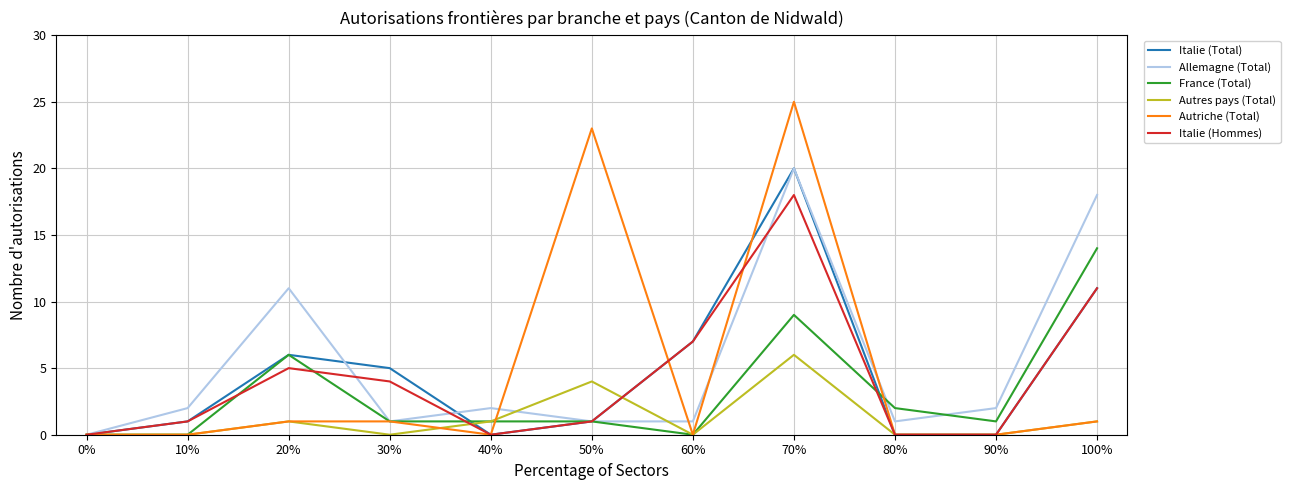

Where is the first local maximum for France (Total)?

20%